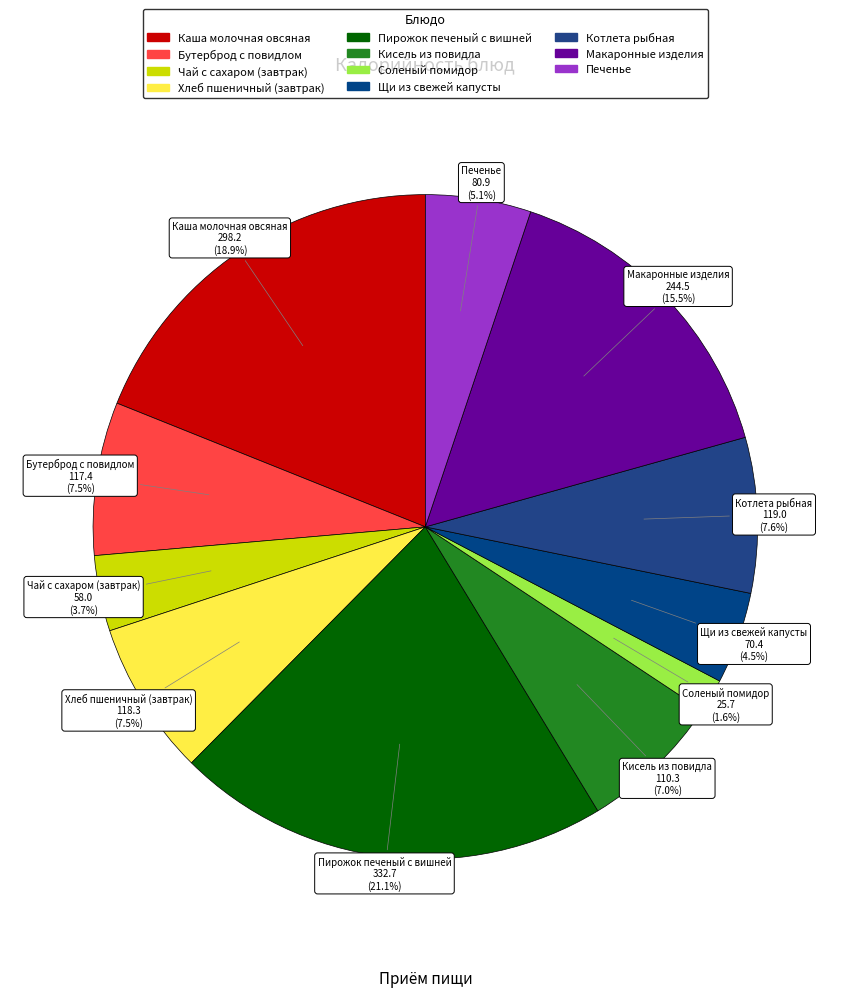

How many slices are in this pie chart?

11